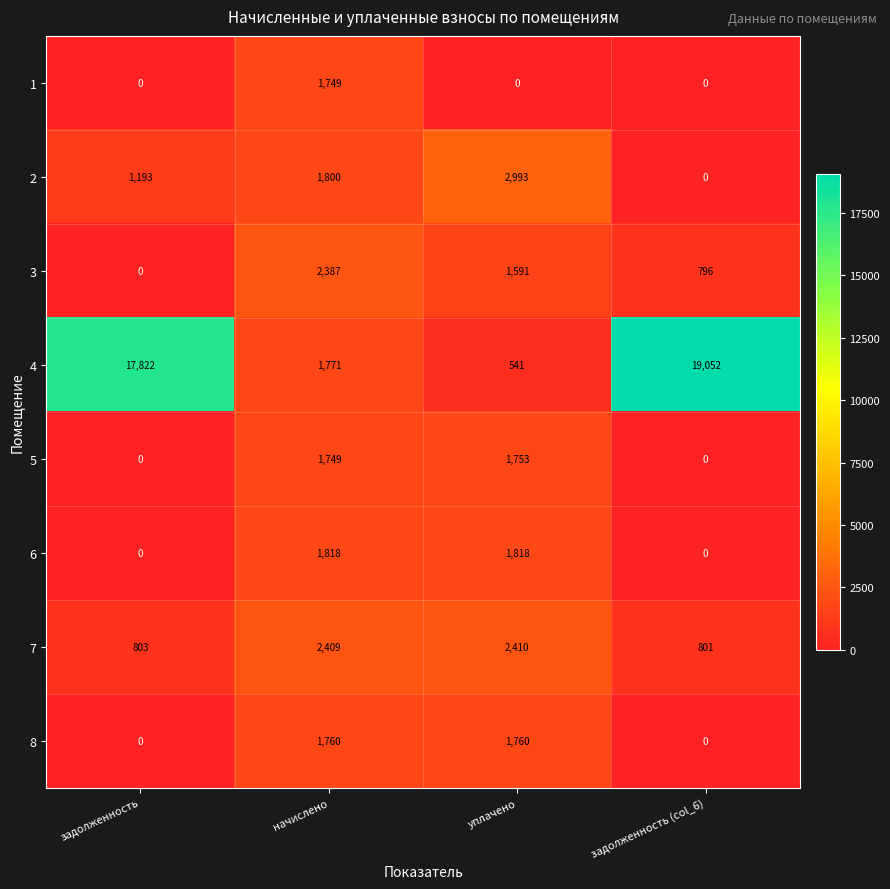

Rank the series by their maximum value, from highest to lowest.

4, 2, 7, 3, 6, 8, 5, 1